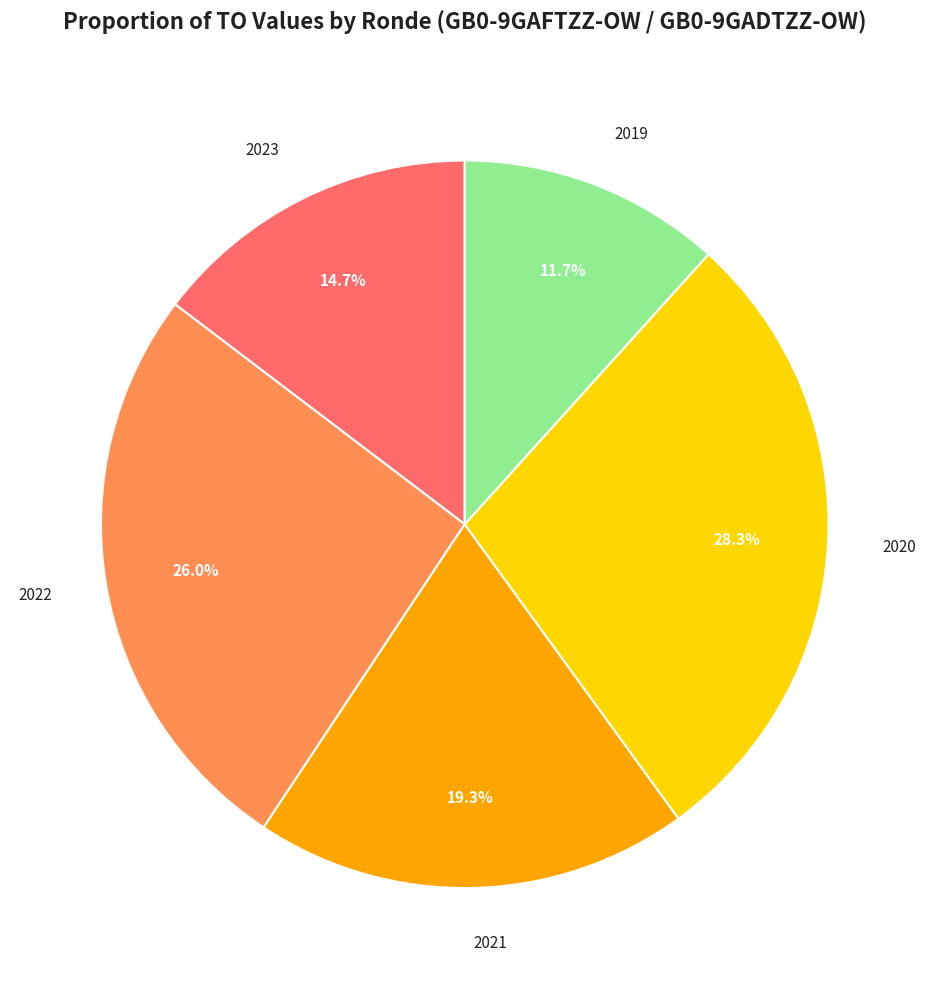

Count the number of slices in the pie.

5